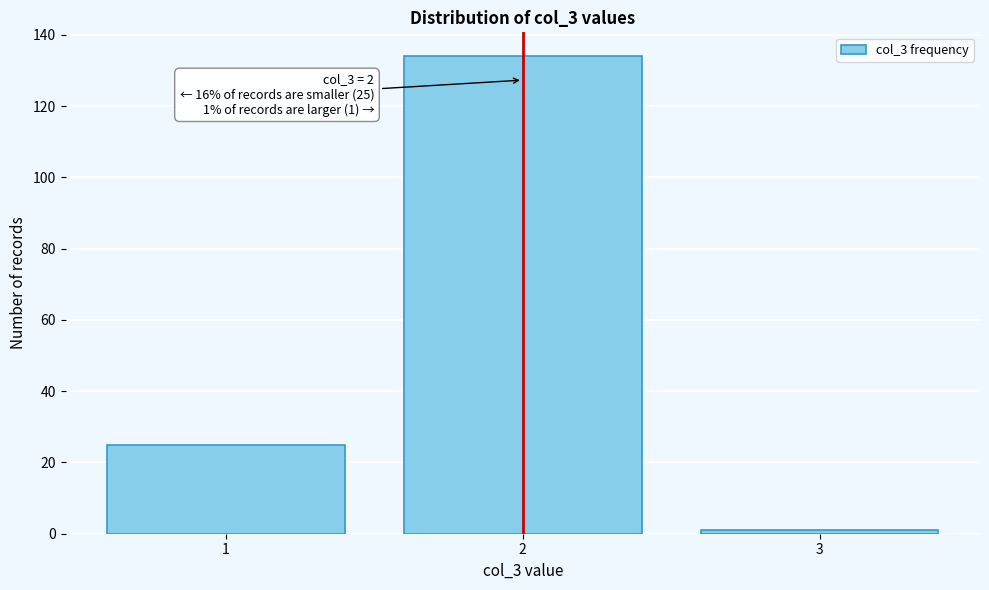

Reading left to right, transcribe all the data shown in this chart.

25	134	1